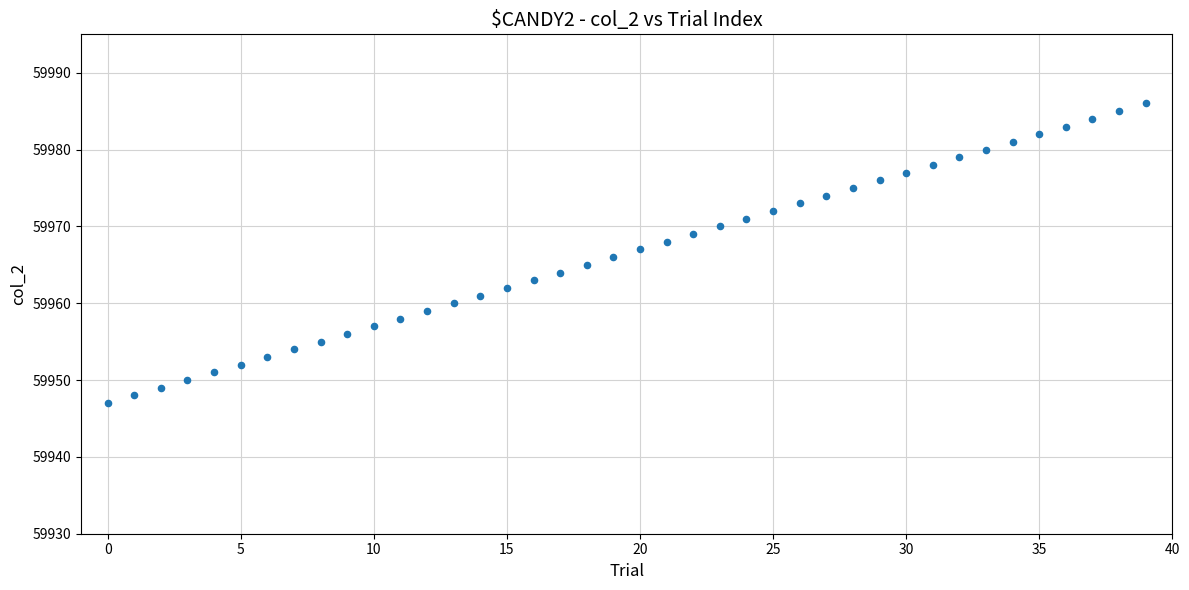

What is the range of Y values (max minus min)?

39